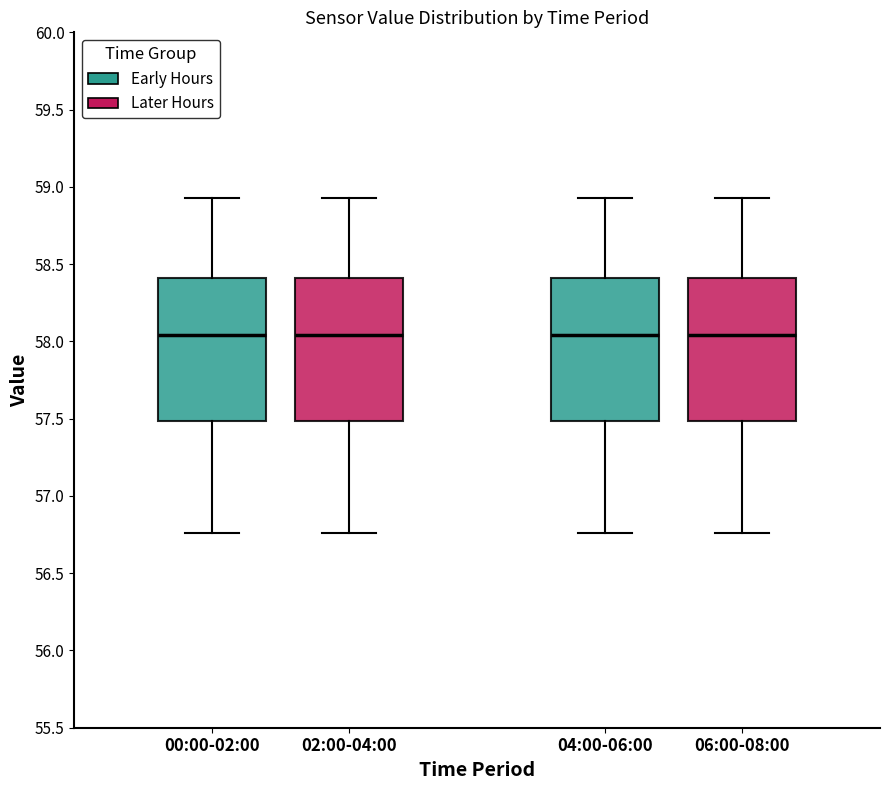

Reading left to right, transcribe this box plot: for each box, give where its median line is, the range the box spans, and where its two whiskers end, as read against the y-axis. The values are not printed on the chart, so give them approximately, as read against the axis.

00:00-02:00: median 58.05, box 57.50 to 58.40, whiskers 56.75 to 58.95
02:00-04:00: median 58.05, box 57.50 to 58.40, whiskers 56.75 to 58.95
04:00-06:00: median 58.05, box 57.50 to 58.40, whiskers 56.75 to 58.95
06:00-08:00: median 58.05, box 57.50 to 58.40, whiskers 56.75 to 58.95